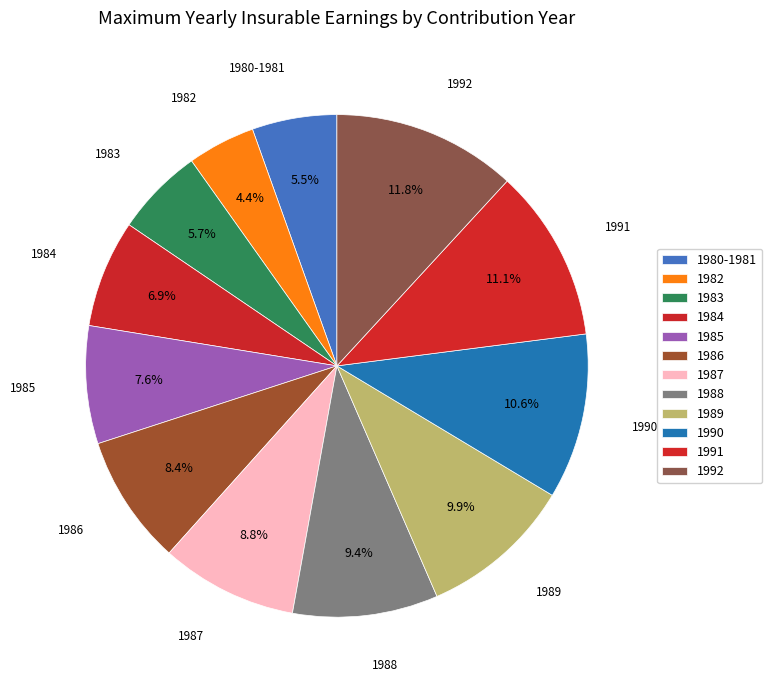

How much of the chart is everything except 1991?

88.9%